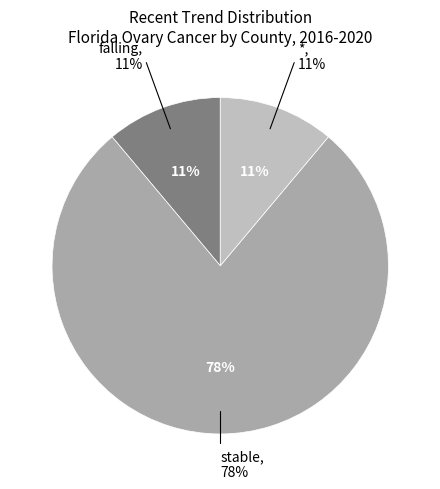

What percentage is the stable slice, to the nearest percent?

78%